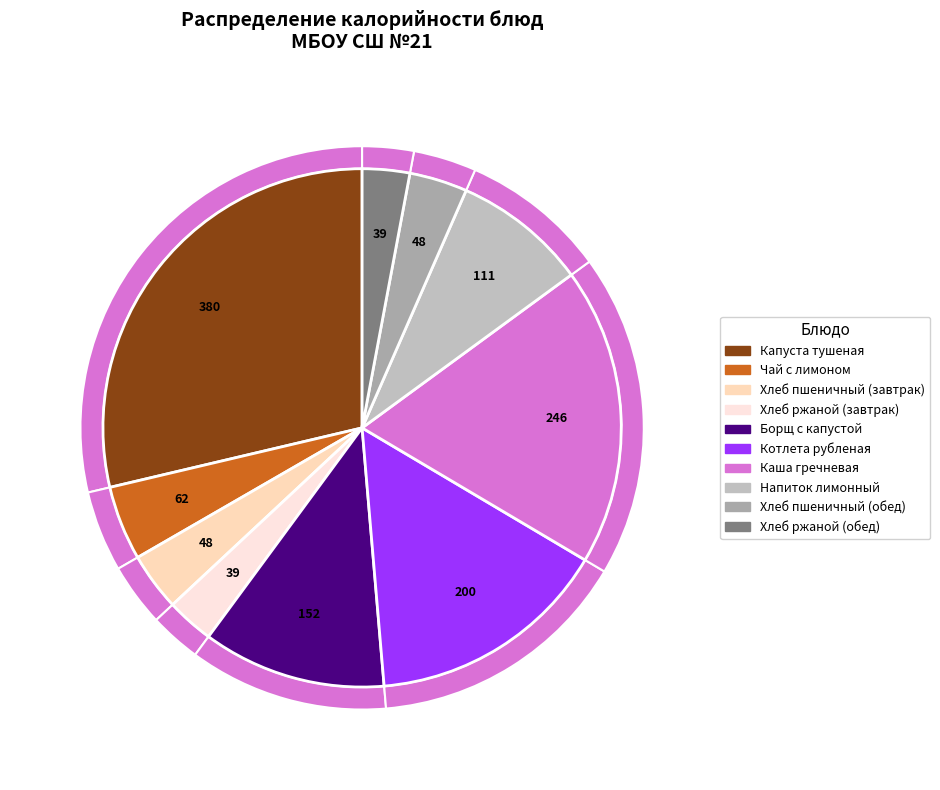

True or false: Борщ с капустой accounts for 2% of the total.

False